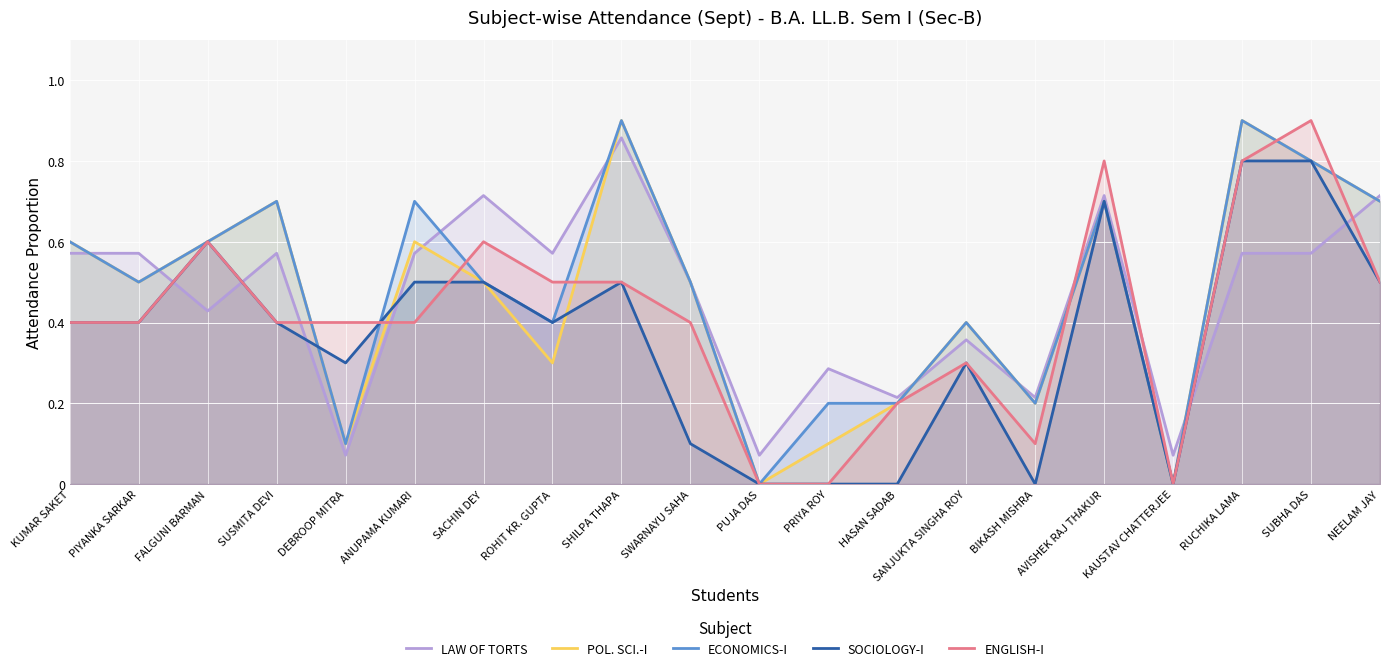

How many series are shown in this chart?

5